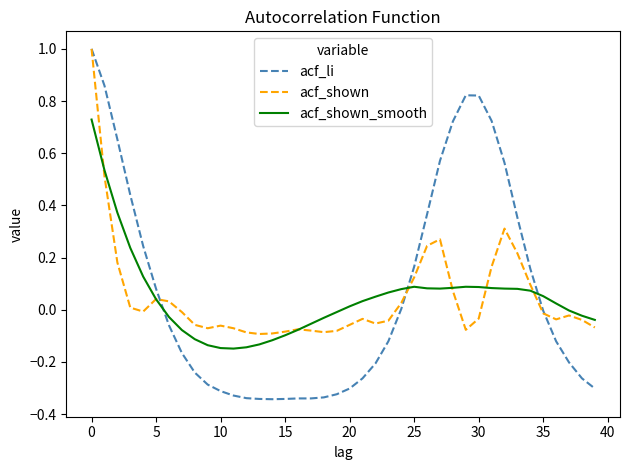

Does the chart display data point markers on the line(s)?

No